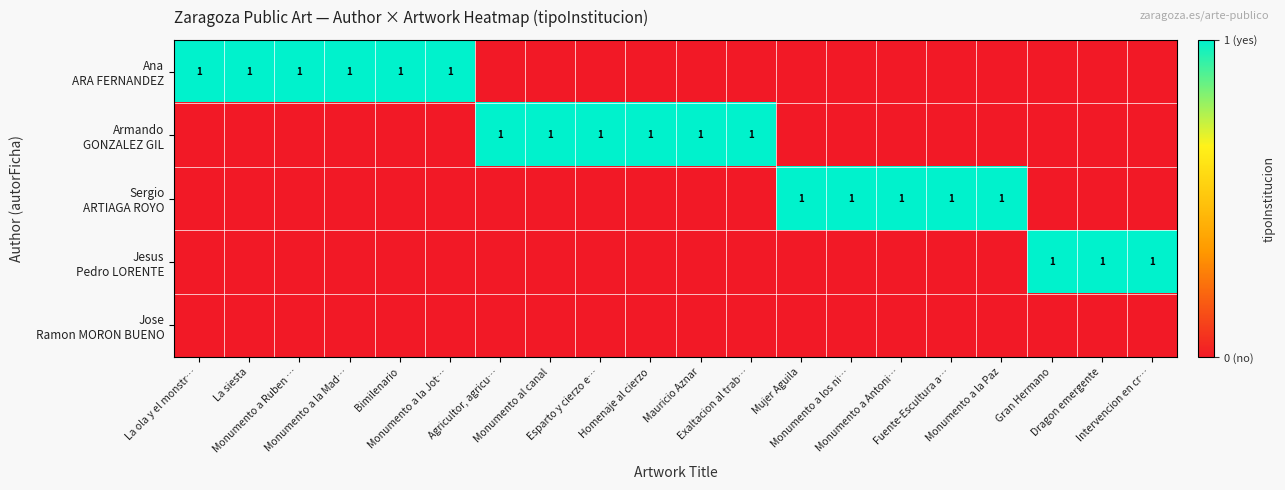

At how many categories does at least one series exceed 0?

20